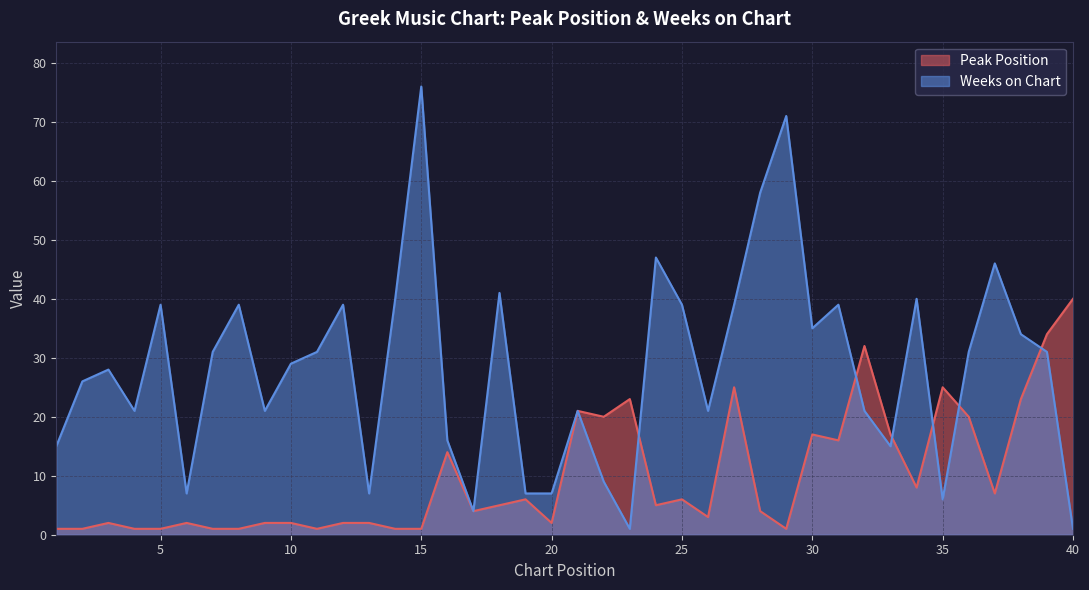

Reading left to right, what are all the values shown in this chart?

Peak Position: 1	1	2	1	1	2	1	1	2	2	1	2	2	1	1	14	4	5	6	2	21	20	23	5	6	3	25	4	1	17	16	32	17	8	25	20	7	23	34	40
Weeks on Chart: 15	26	28	21	39	7	31	39	21	29	31	39	7	40	76	16	4	41	7	7	21	9	1	47	39	21	39	58	71	35	39	21	15	40	6	31	46	34	31	1